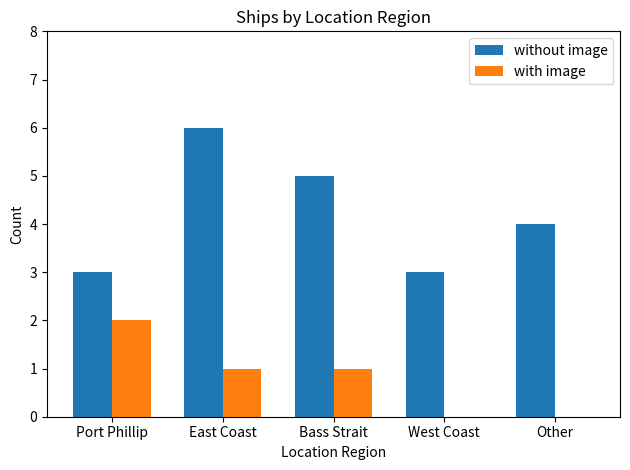

Reading left to right, list all the values displayed in this chart.

without image: 3	6	5	3	4
with image: 2	1	1	0	0